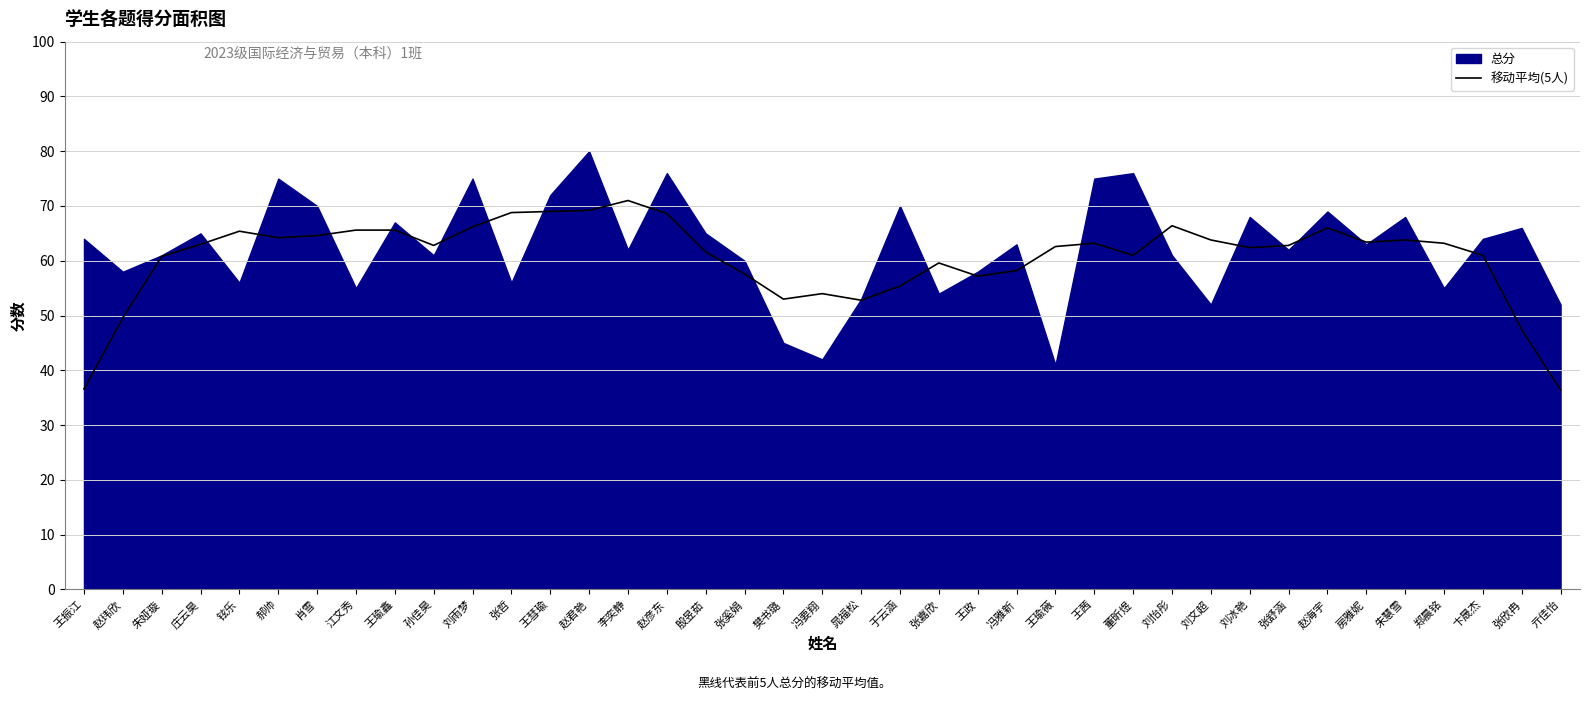

What is the average value?

60.6